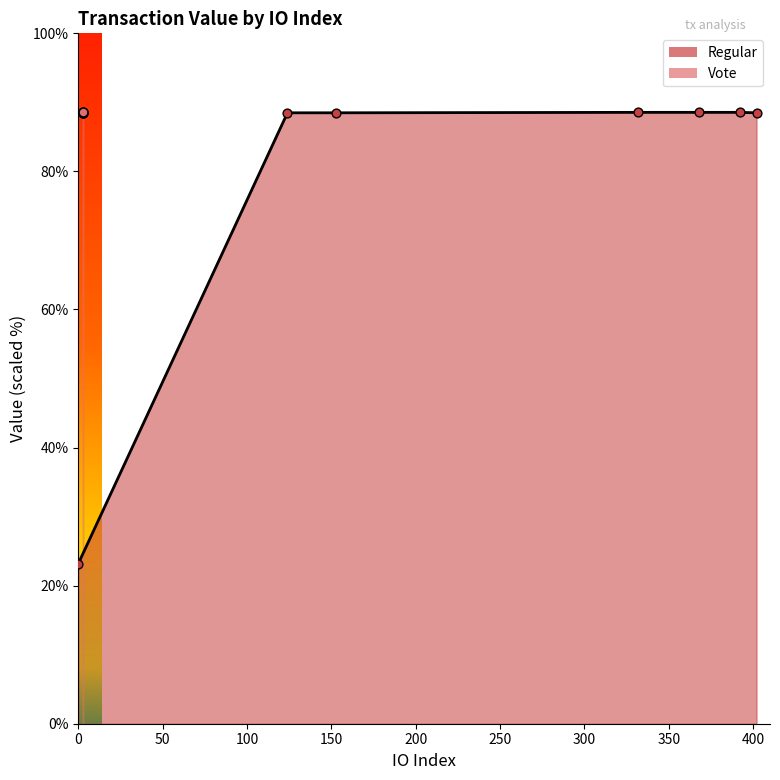

What is the maximum value for Regular?

88.6